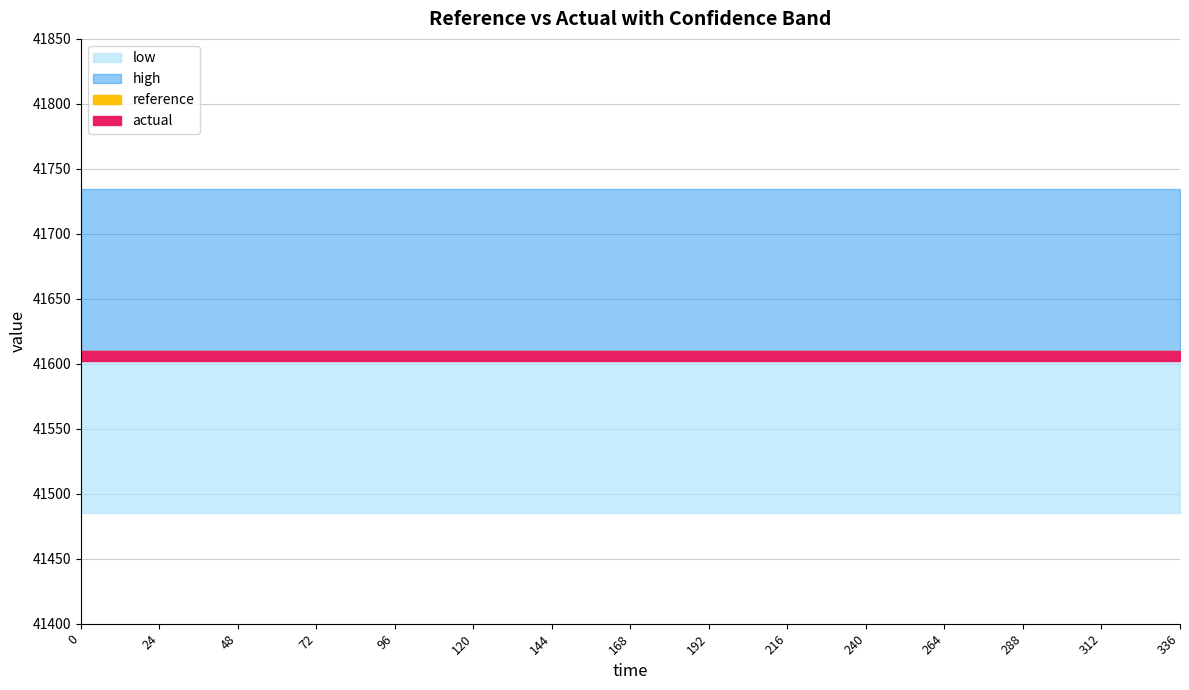

Which has a higher value, 336 or 192?

336